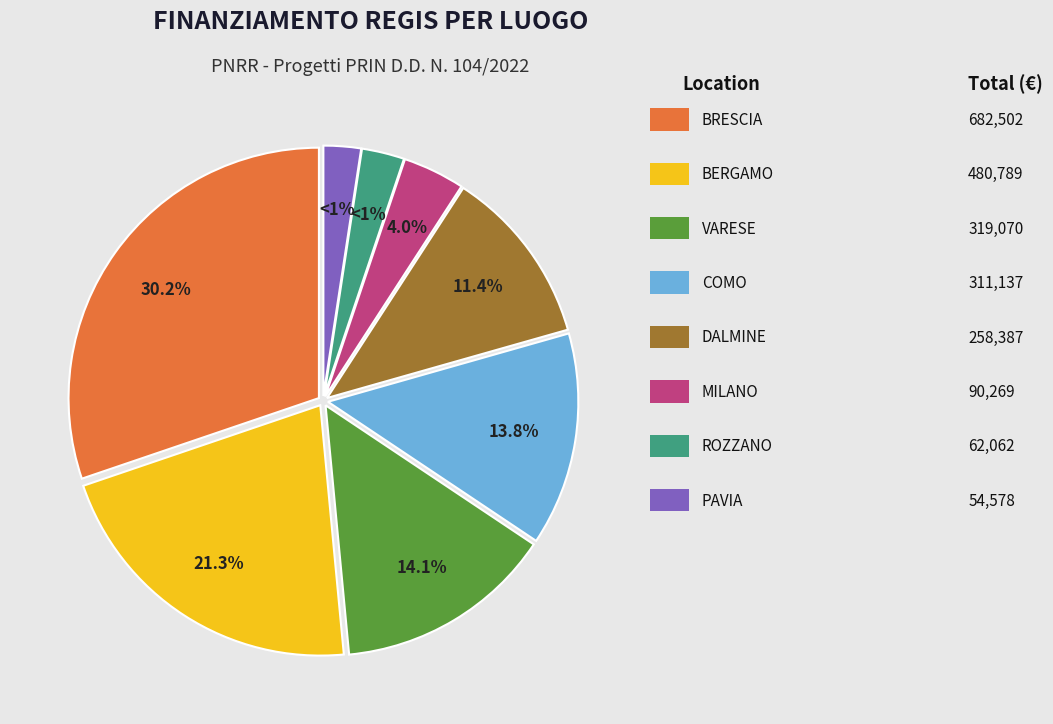

Does any single category account for the majority?

No